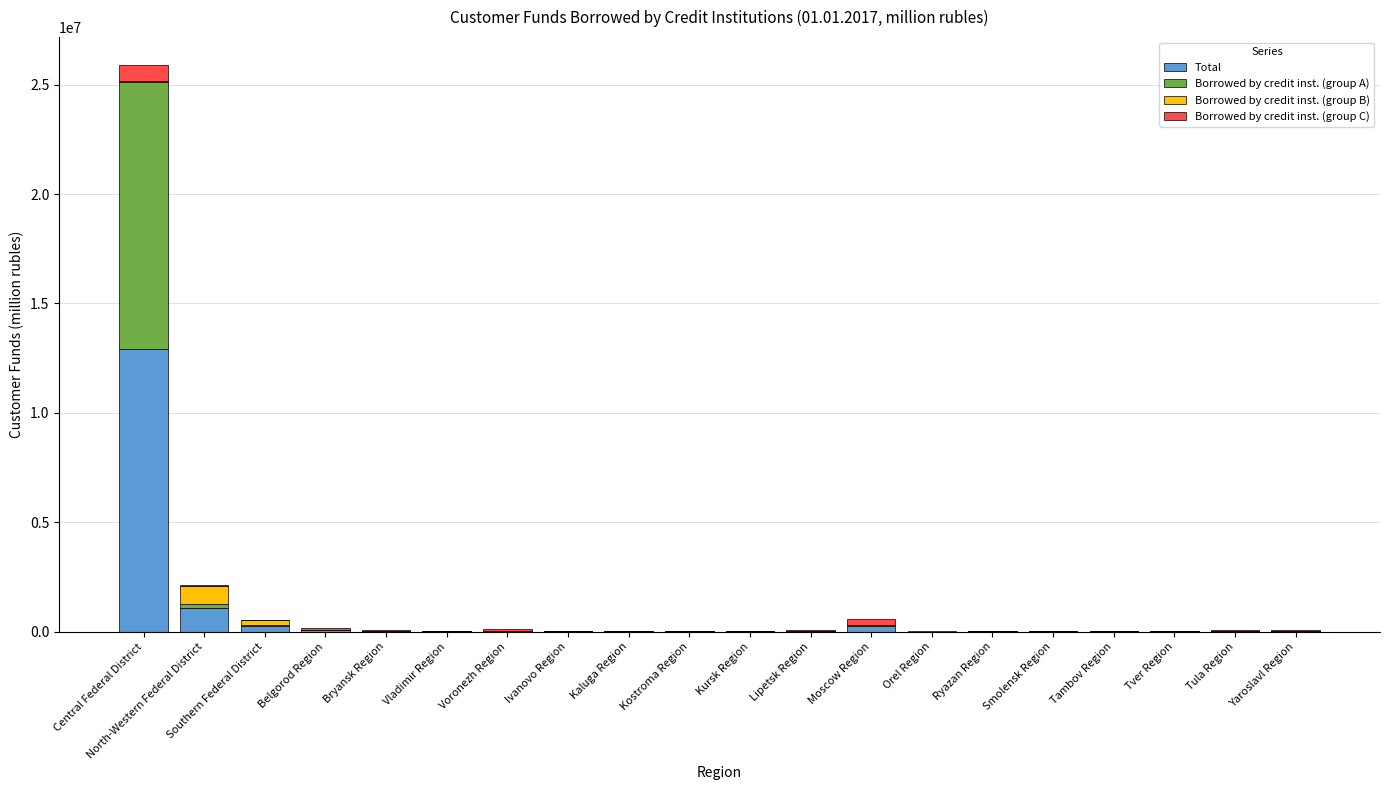

What is the highest value of the Total series?

12939844